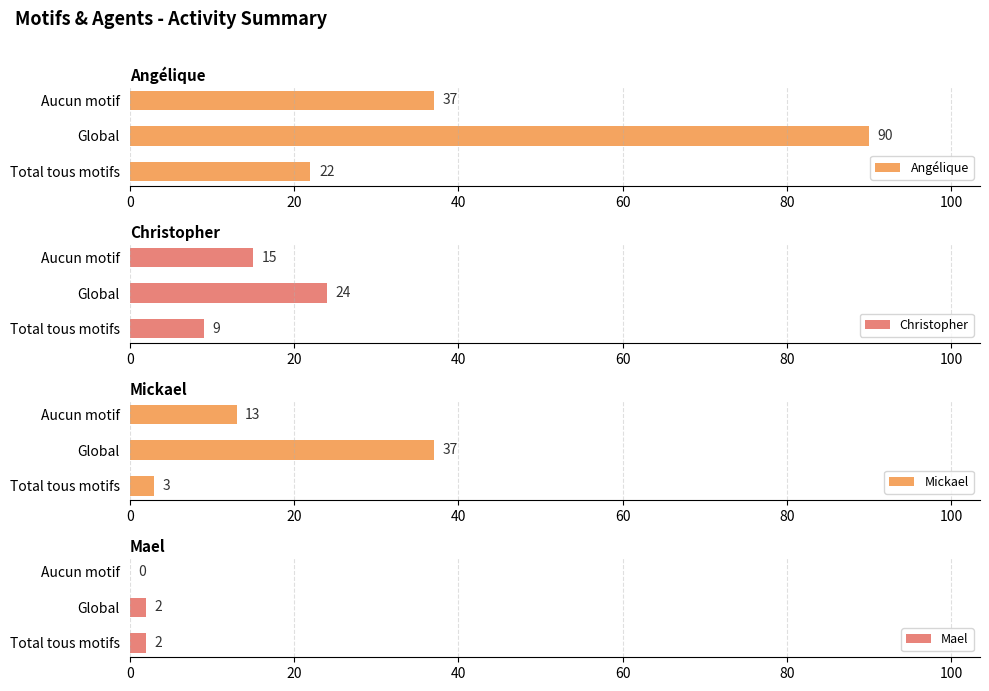

At how many categories does at least one series exceed 50?

1